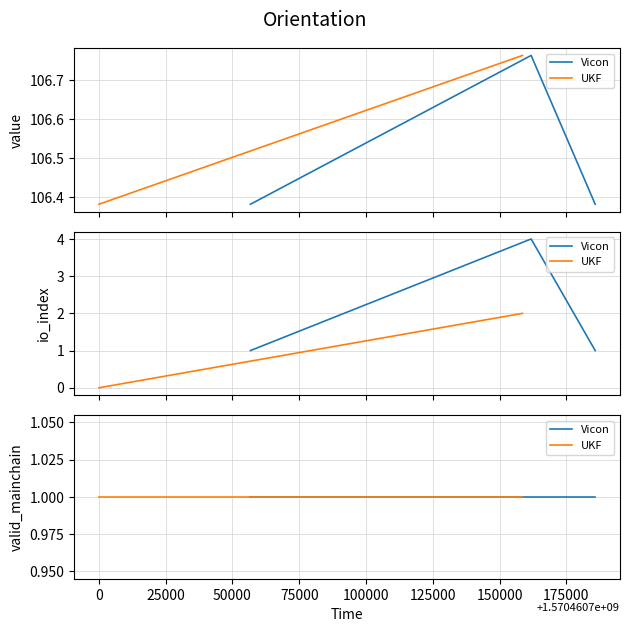

What is the average value of the io_index series?

1.3